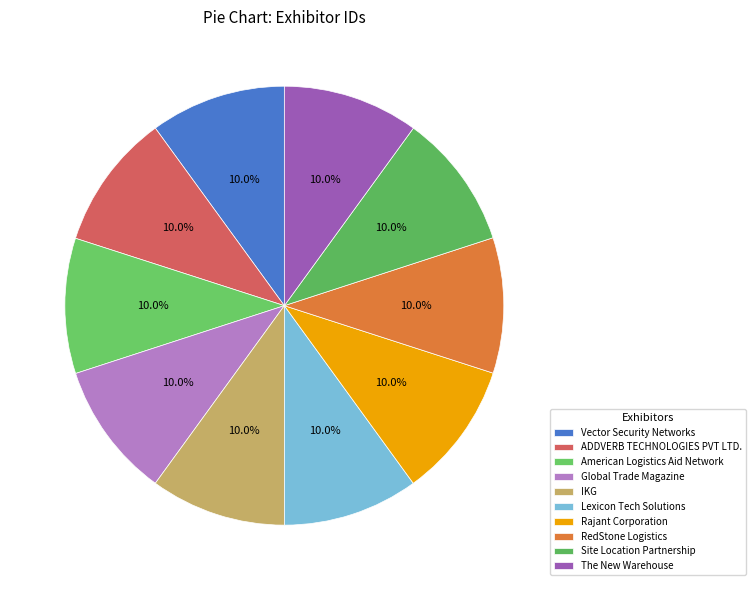

Do American Logistics Aid Network and IKG together represent more than half of the pie?

No